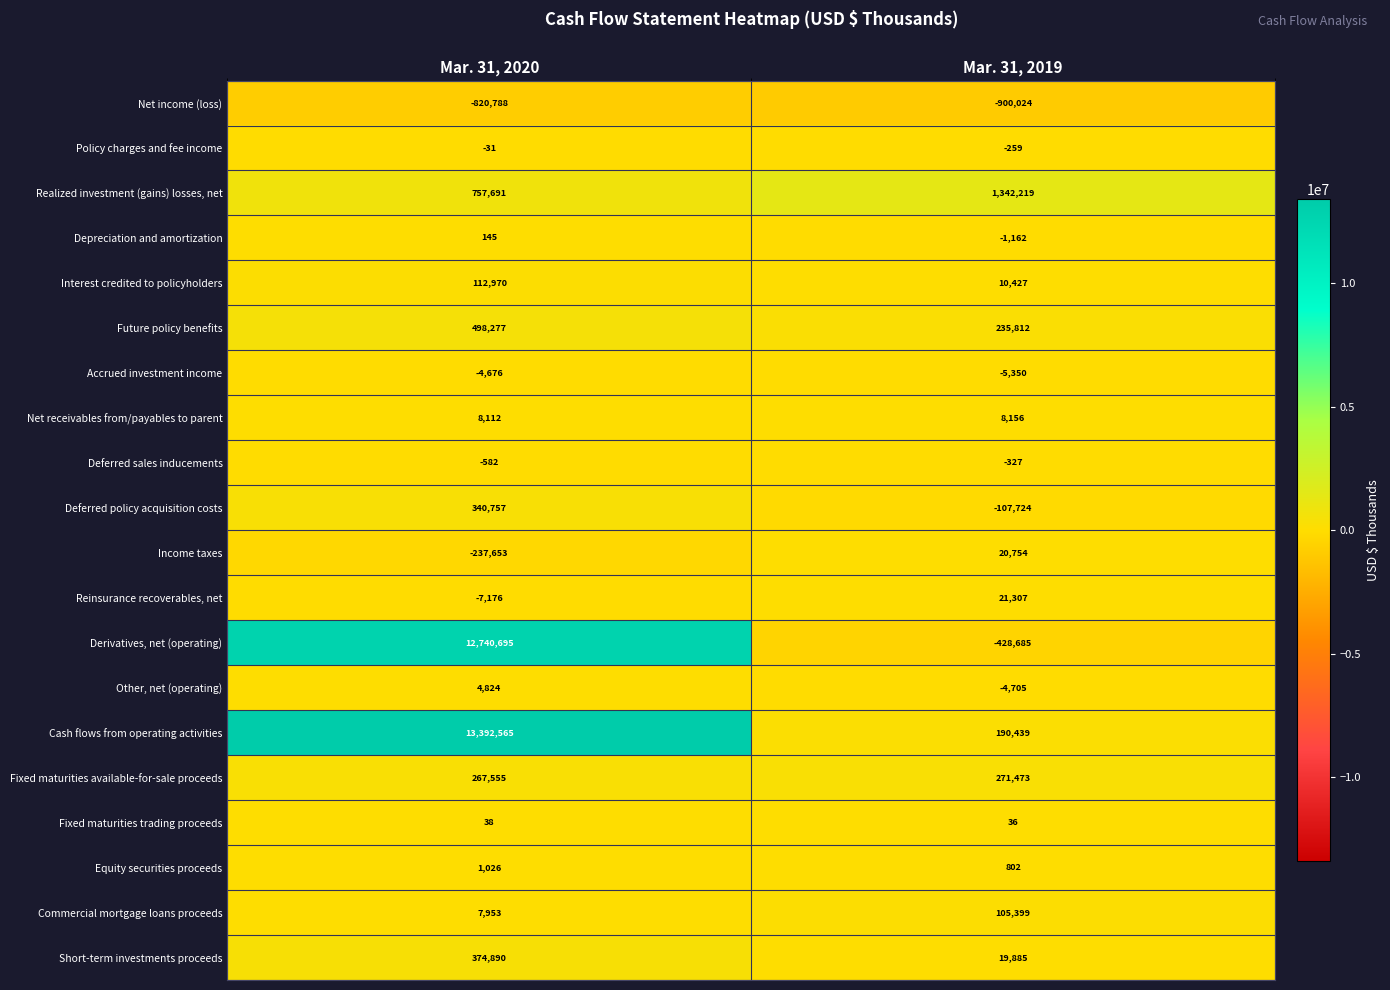

Where is Net receivables from/payables to parent nearest to the value 8134?

Mar. 31, 2020